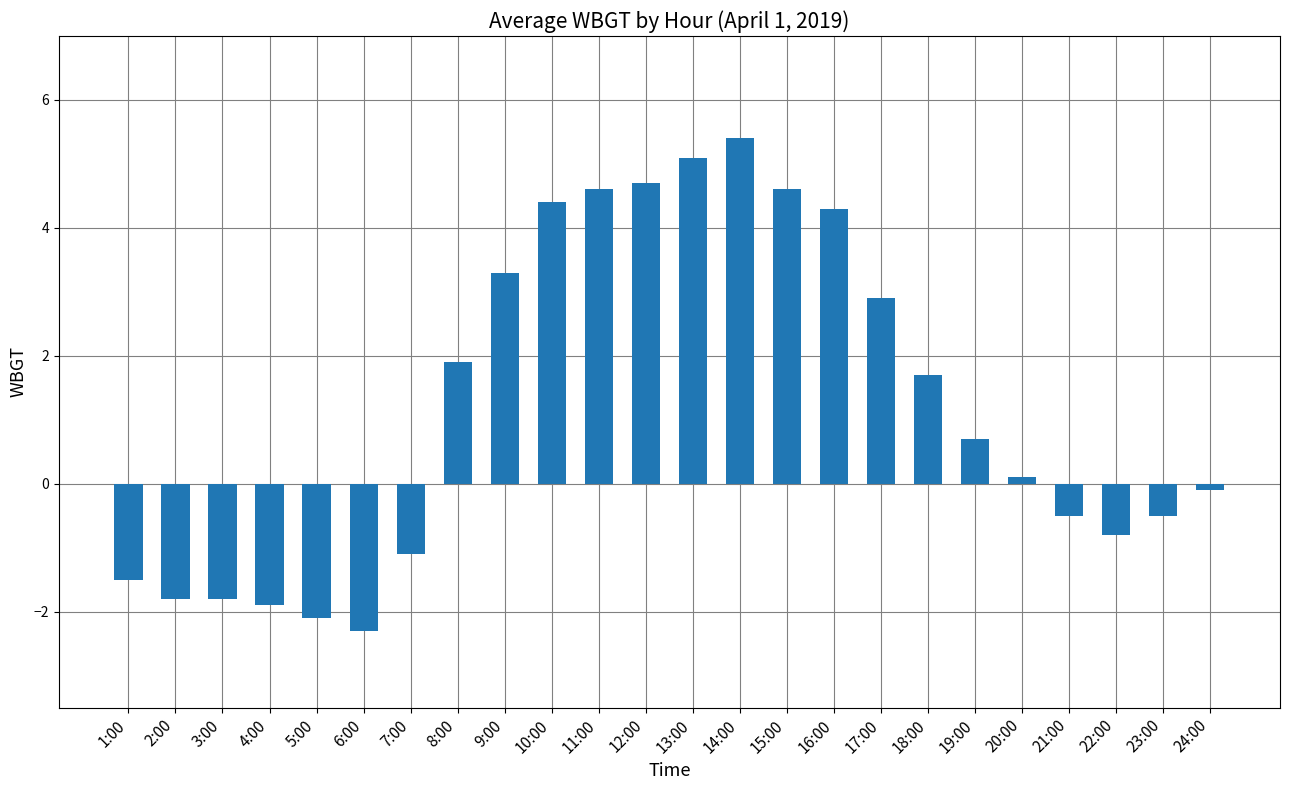

What is the change in value from 15:00 to 17:00?

-1.7